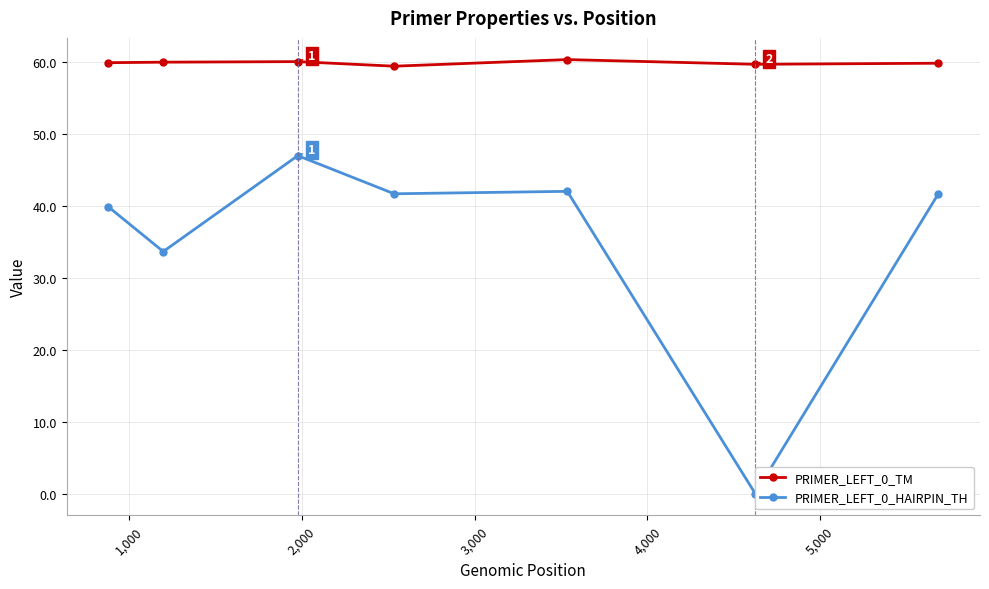

Does the chart display data point markers on the line(s)?

Yes